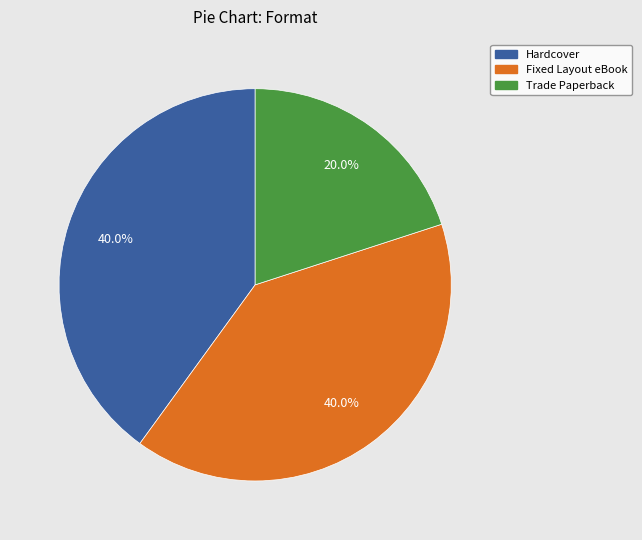

Is the sum of Hardcover and Fixed Layout eBook greater than half?

Yes